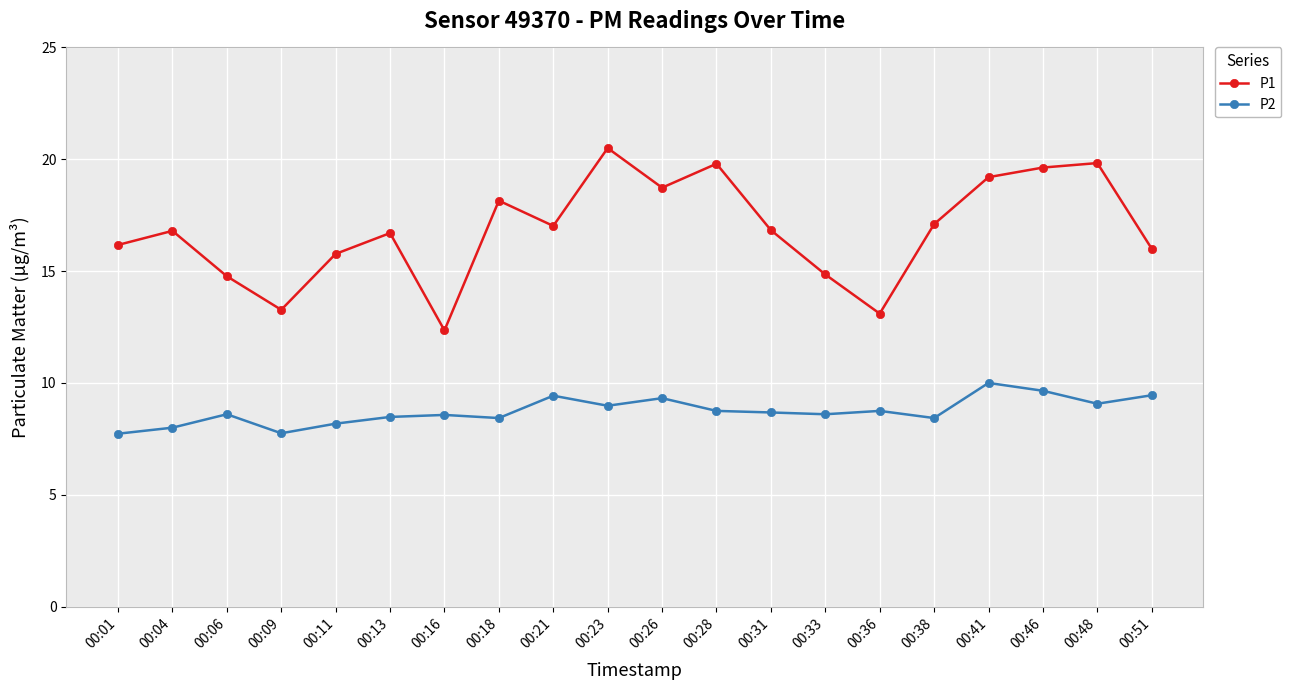

The P2 series shows 8.0 at 00:04. True or false?

True